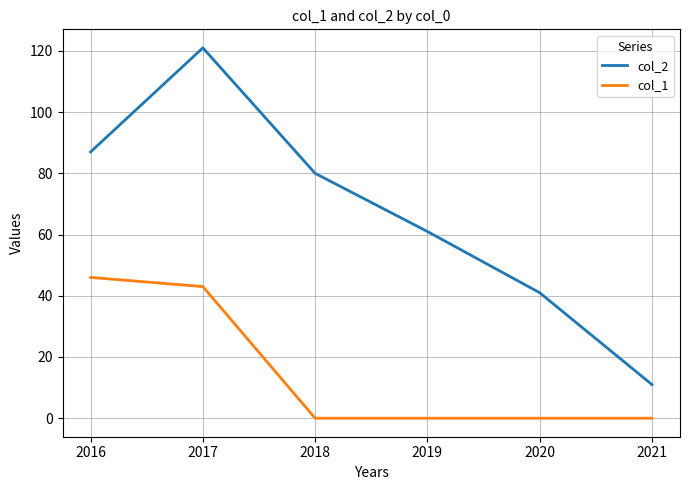

Rank the categories by col_2 value from highest to lowest.

2017, 2016, 2018, 2019, 2020, 2021